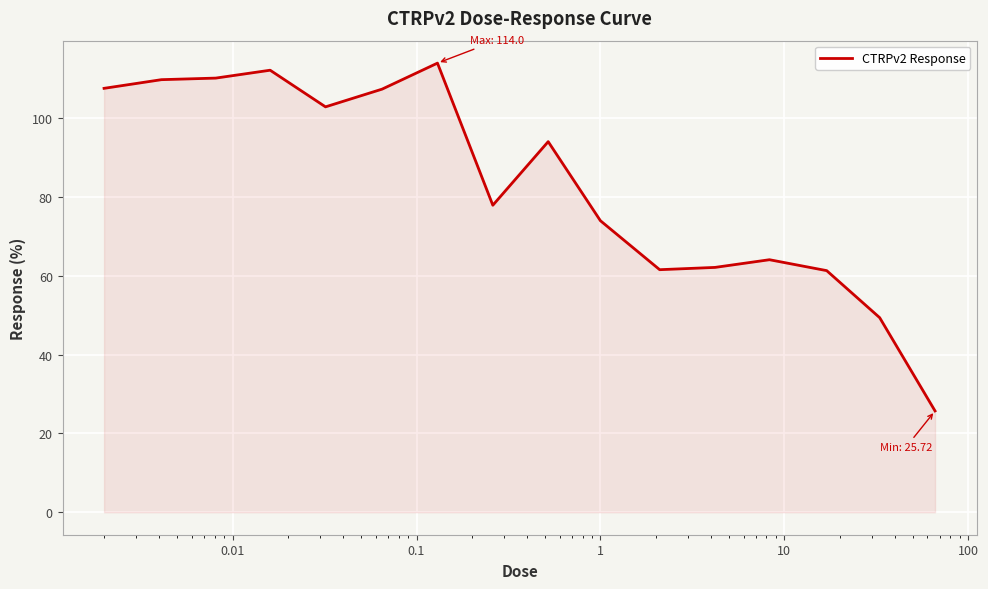

What is the greatest value displayed?

114.0